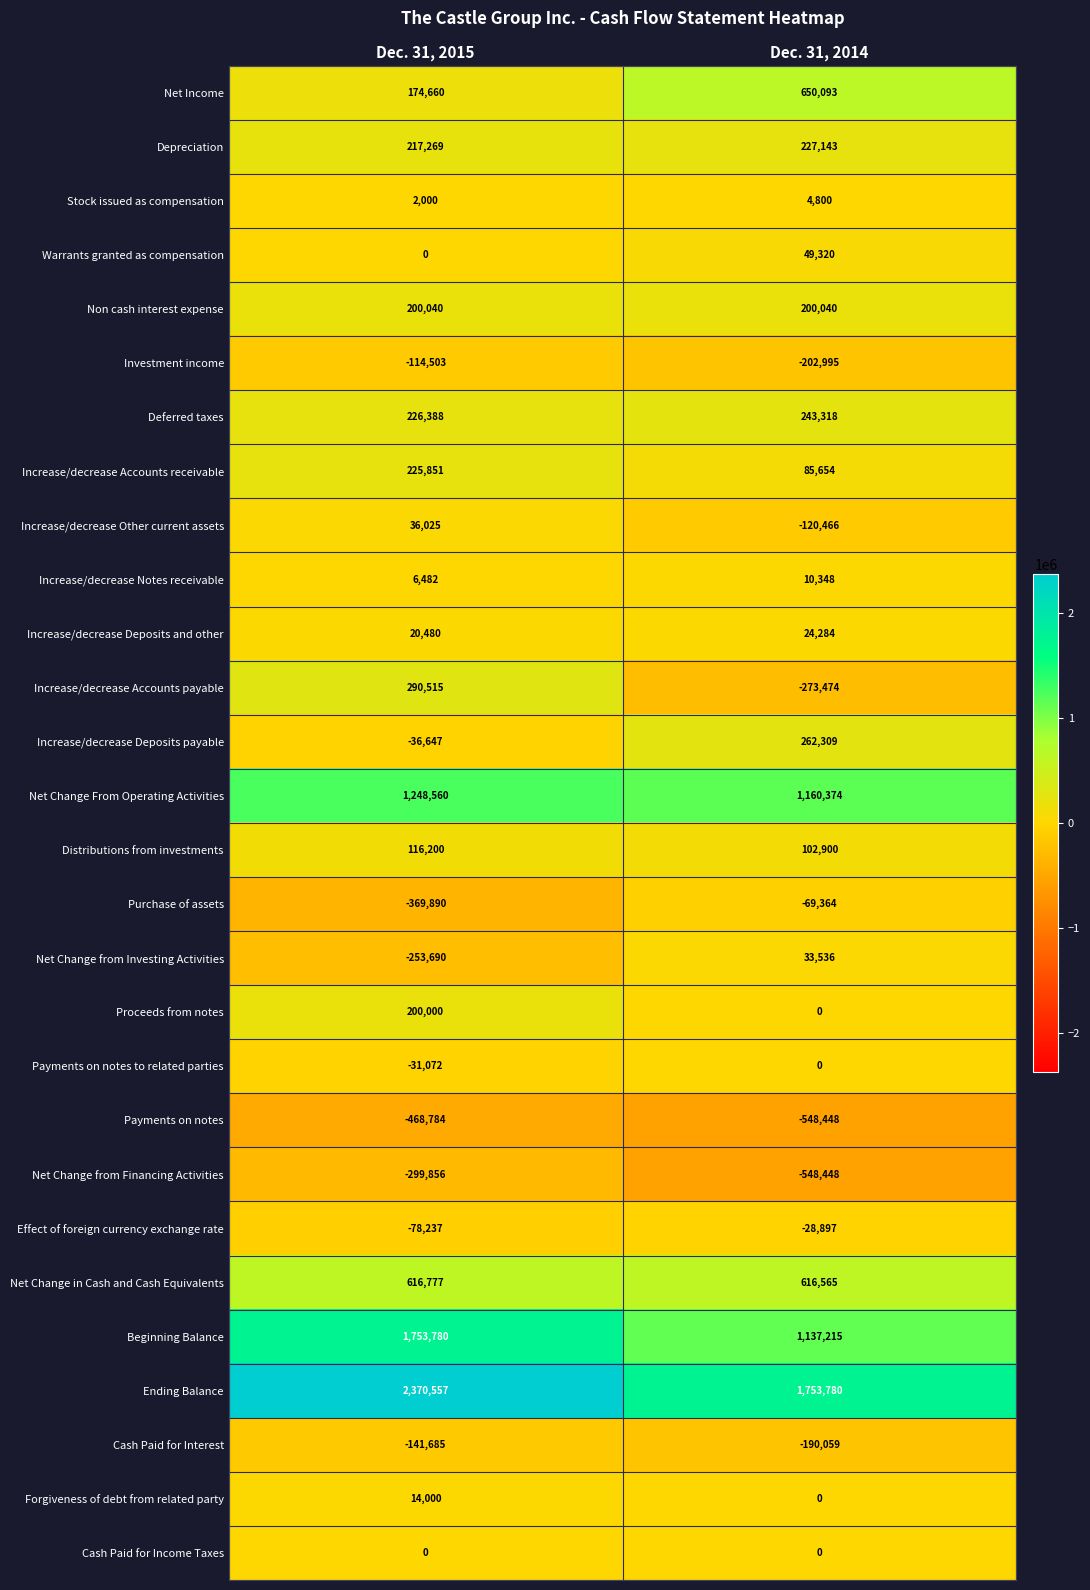

List the labels in order of Investment income value, largest first.

Dec. 31, 2015, Dec. 31, 2014